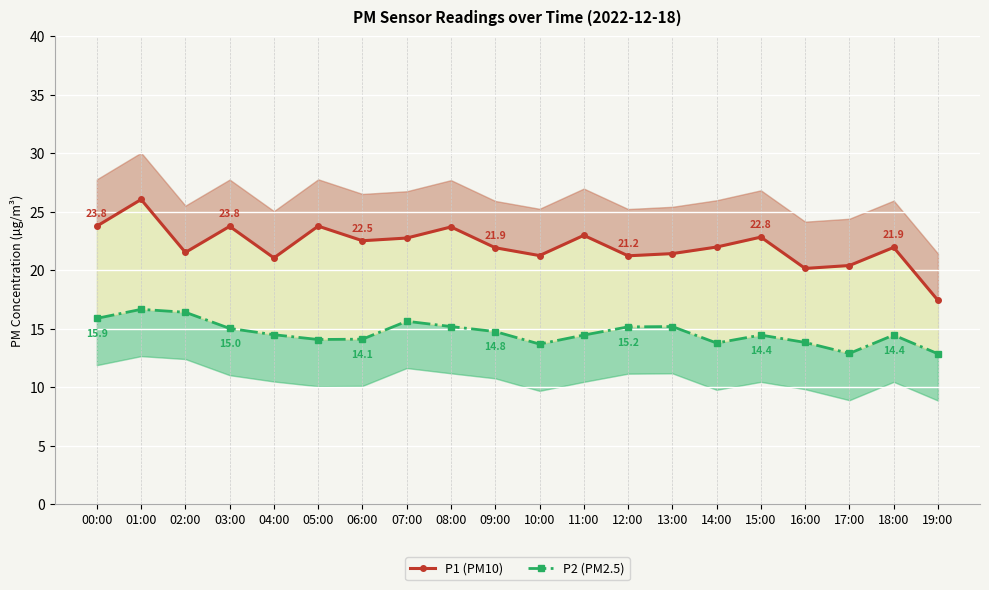

In P2 (PM2.5), how many points are lower than both neighbors (excluding endpoints)?

4